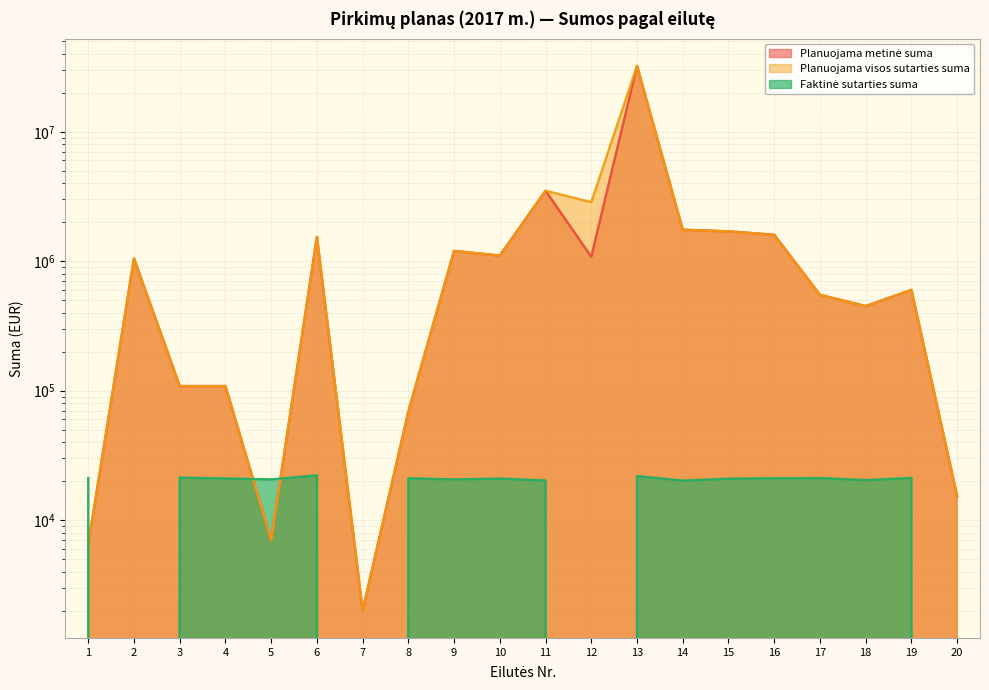

Which series ends up on top after the final intersection of Planuojama metinė suma and Faktinė sutarties suma?

Planuojama metinė suma